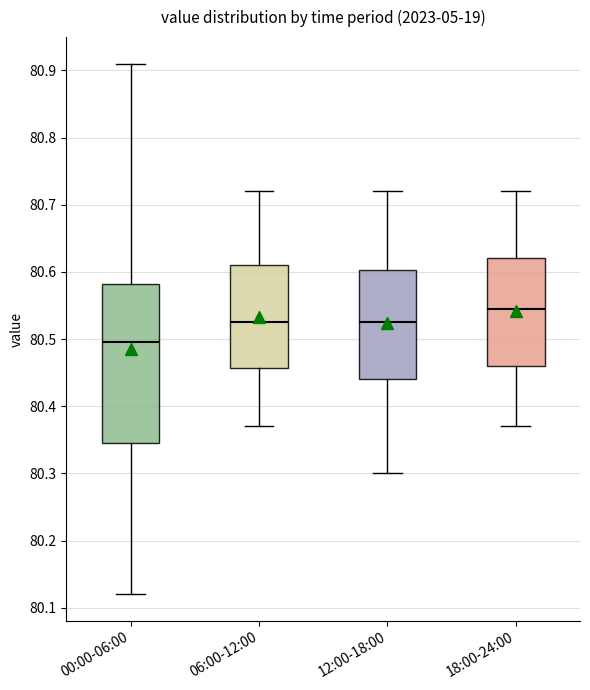

Comparing the boxes themselves (not the whiskers), which one is the tallest?

00:00-06:00